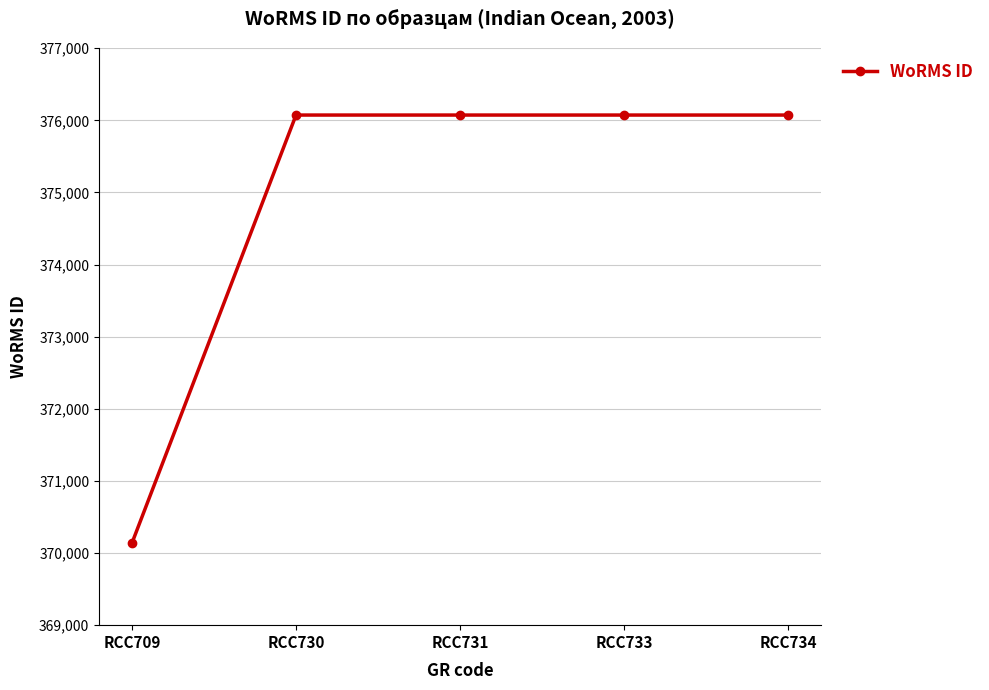

True or false: the data shows 196365 at RCC730.

False